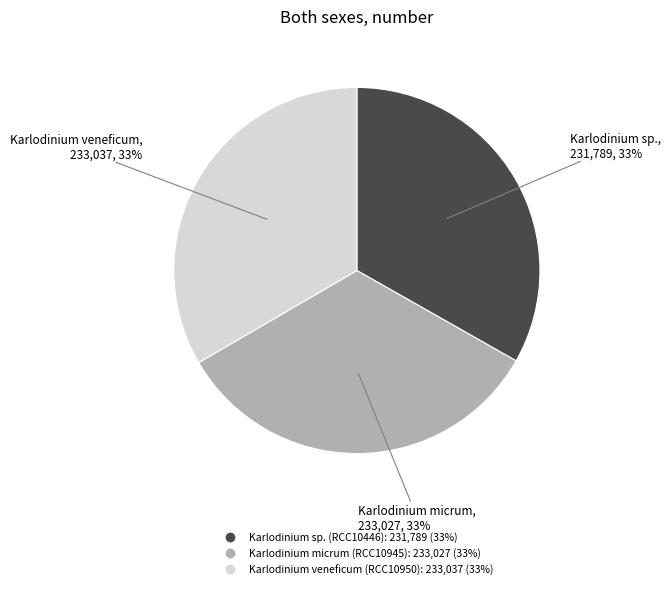

To the nearest percent, what is the average slice percentage?

33%